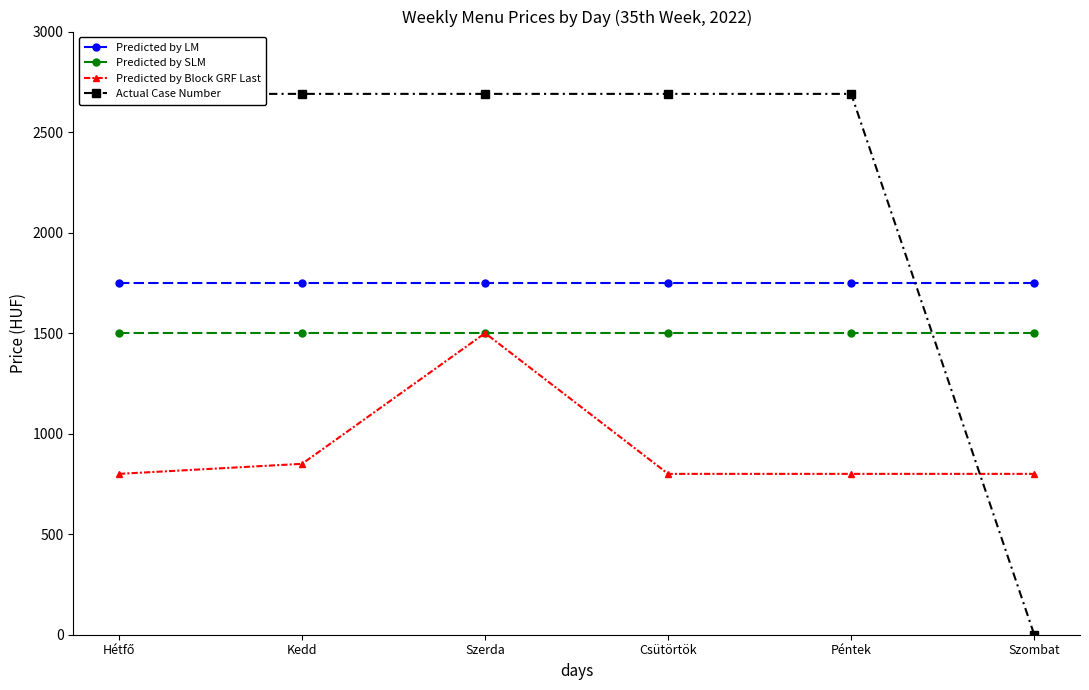

Where is Actual Case Number nearest to the value 1345?

Hétfő